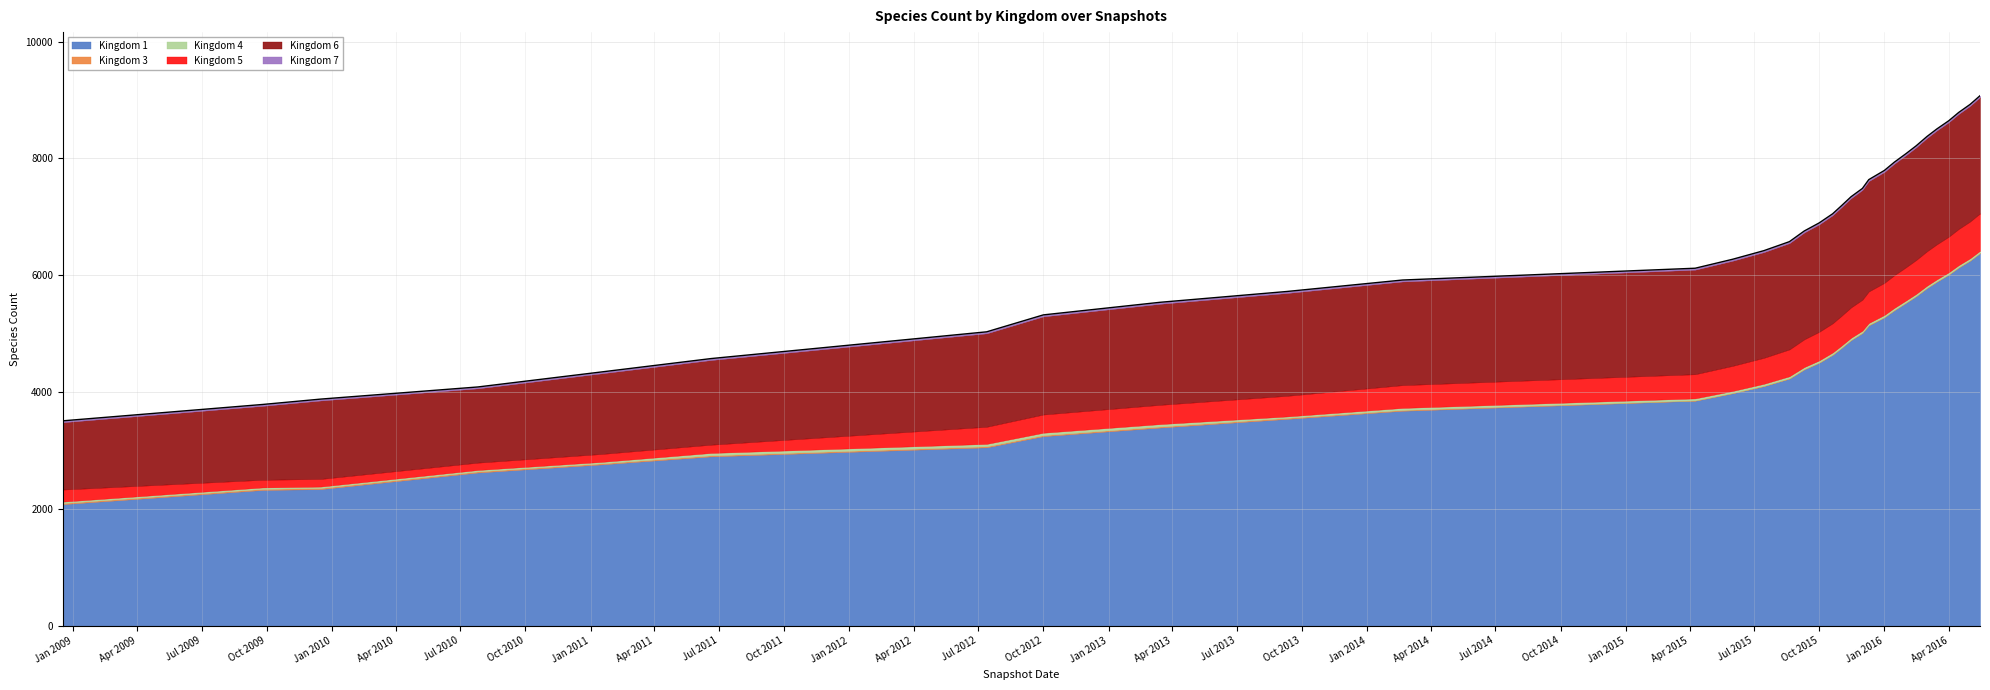

What is the difference between the maximum and minimum values in the 5 series?

514